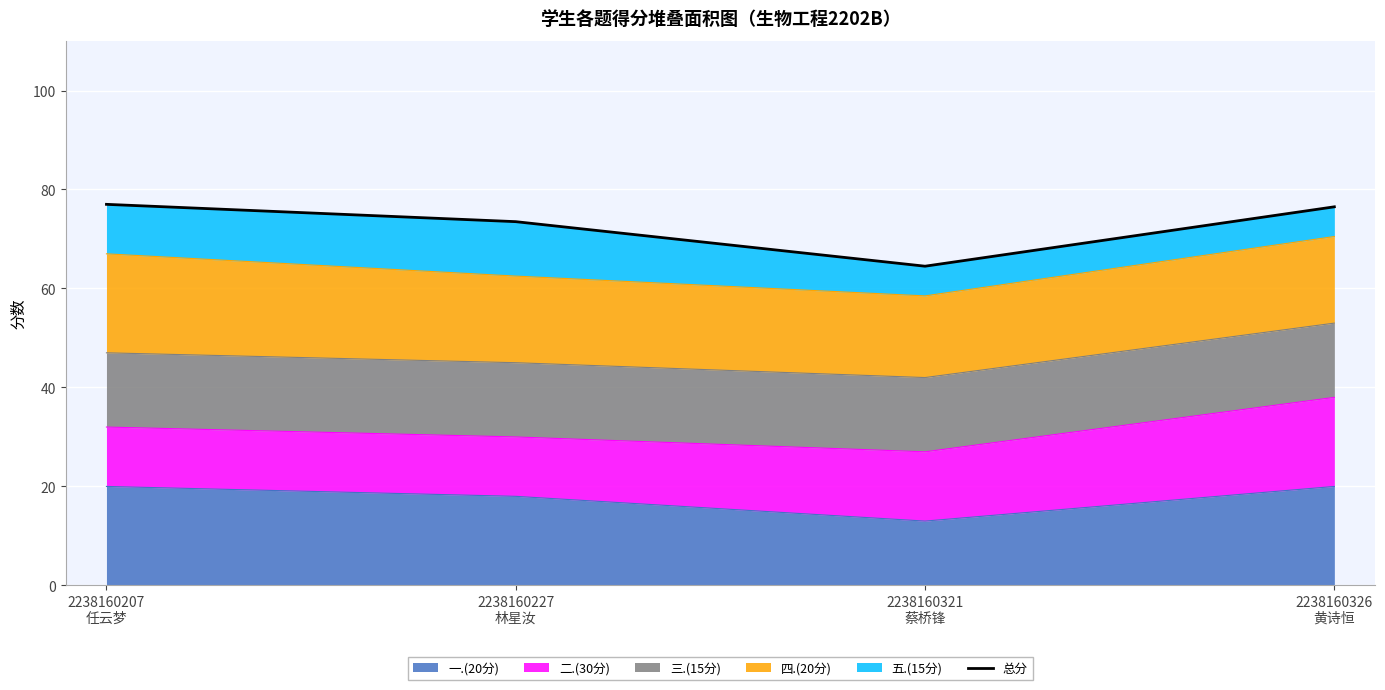

Is it true that the value at 2238160321
蔡桥锋 is 24.4?

False